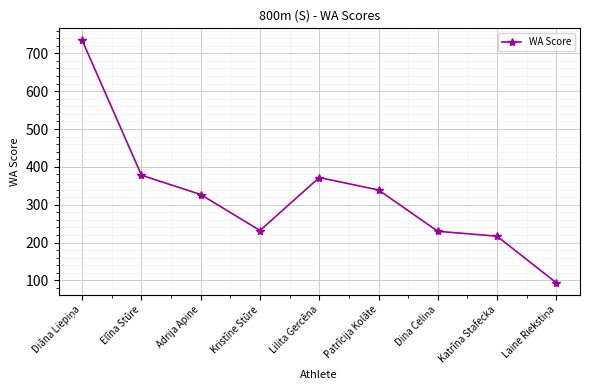

How many distinct data groups are displayed?

1